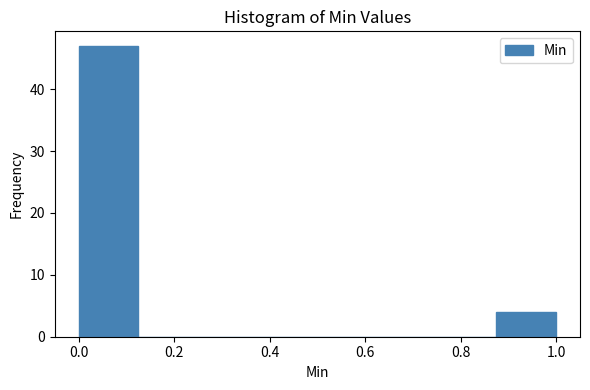

Which range on the x-axis has the tallest bar?

0.000 to 0.125